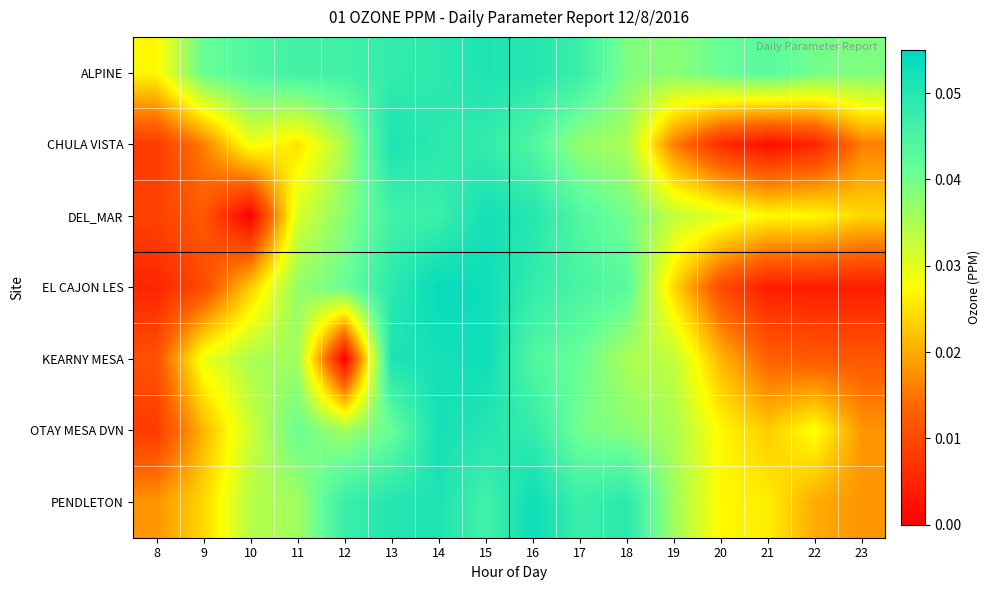

What is the total value across all series at 16?

0.3